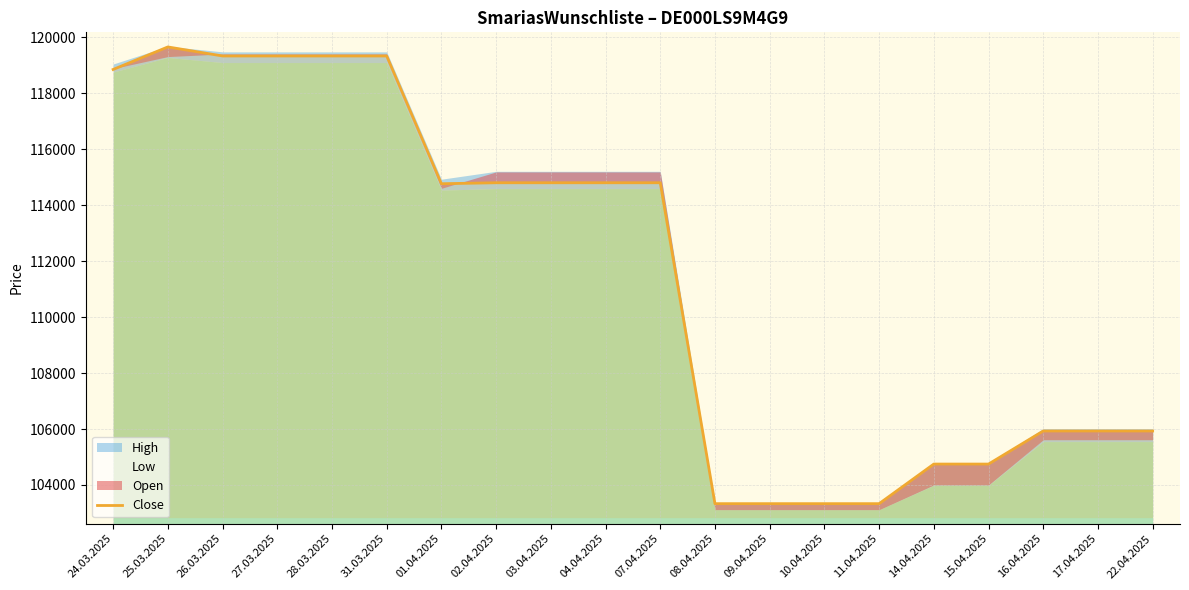

At which category does the data reach its first local peak?

25.03.2025